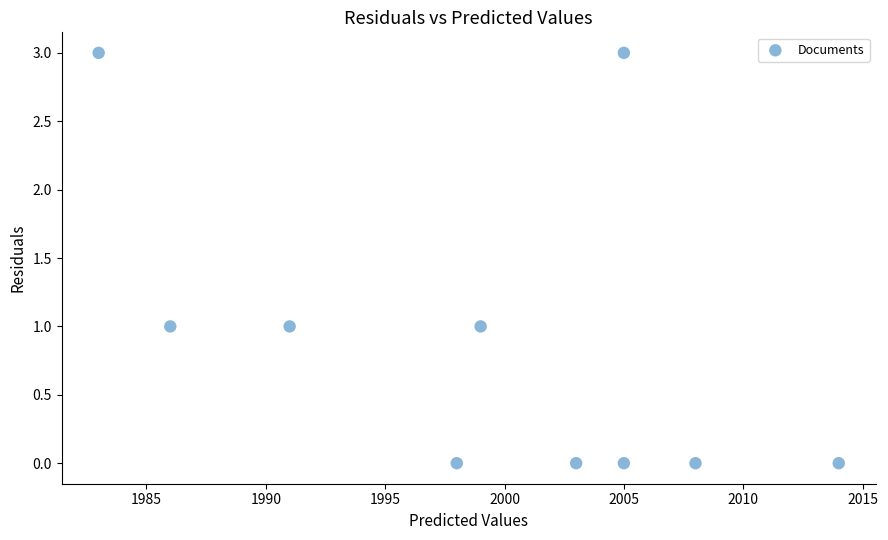

What is the range of X values (max minus min)?

31